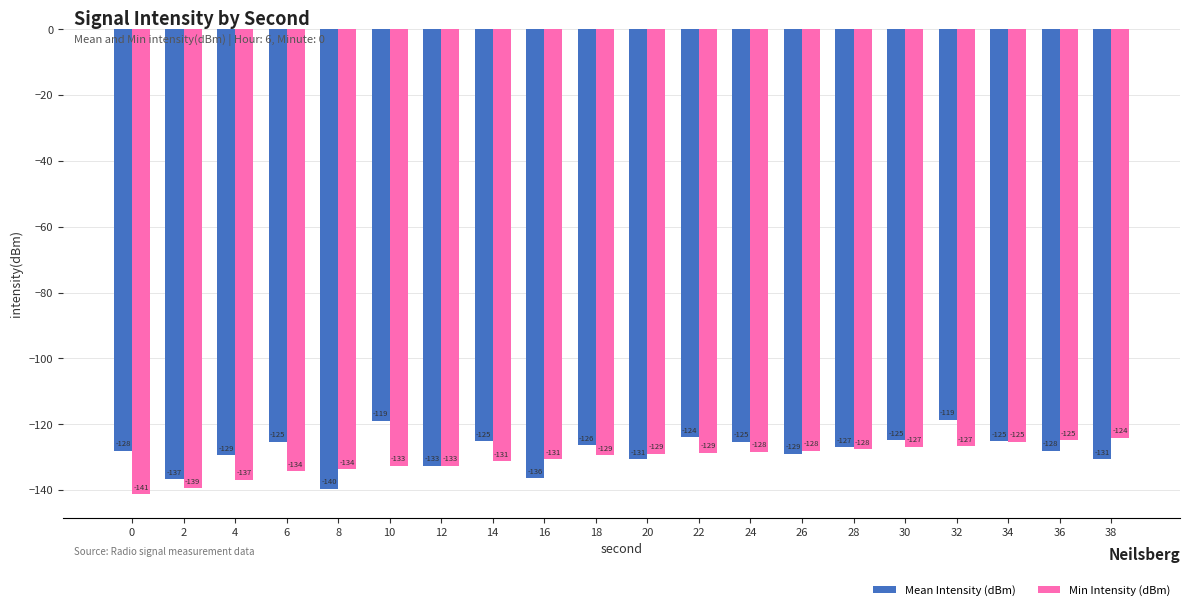

At which category does the chart reach its peak across all series?

32